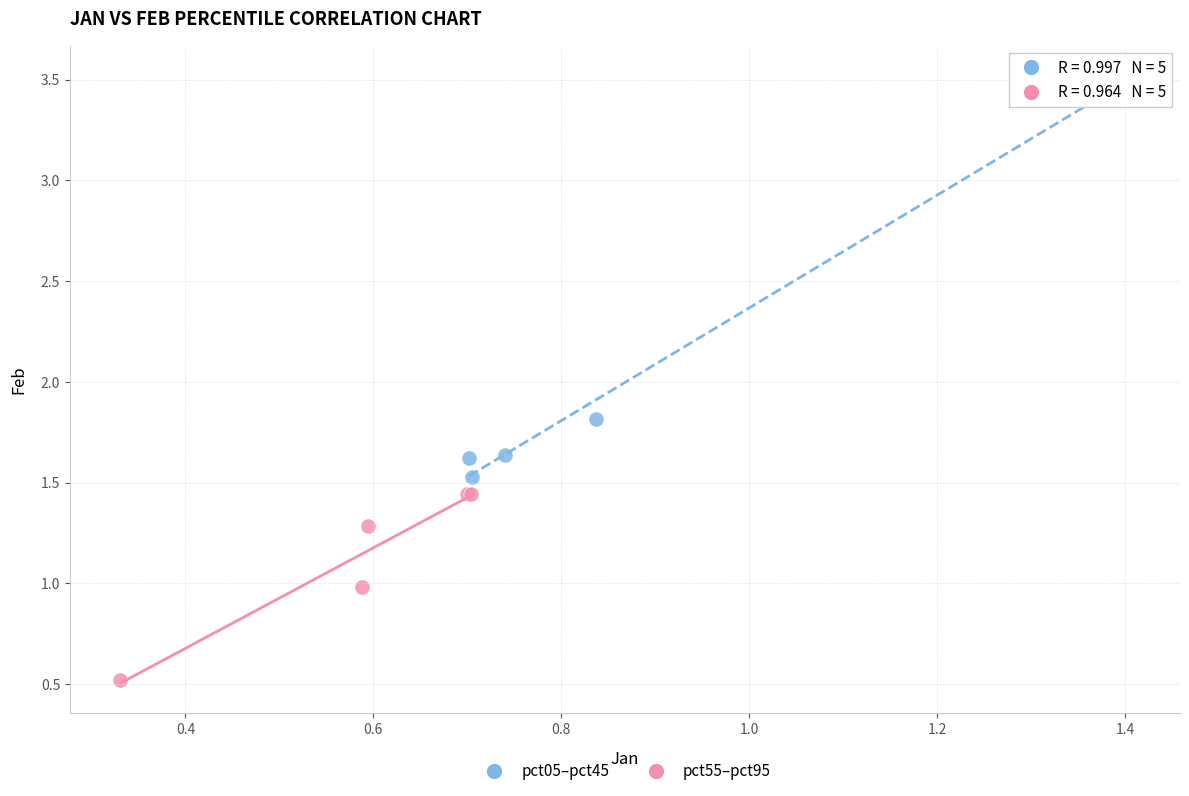

Which series contains the lowest Y value?

pct55–pct95